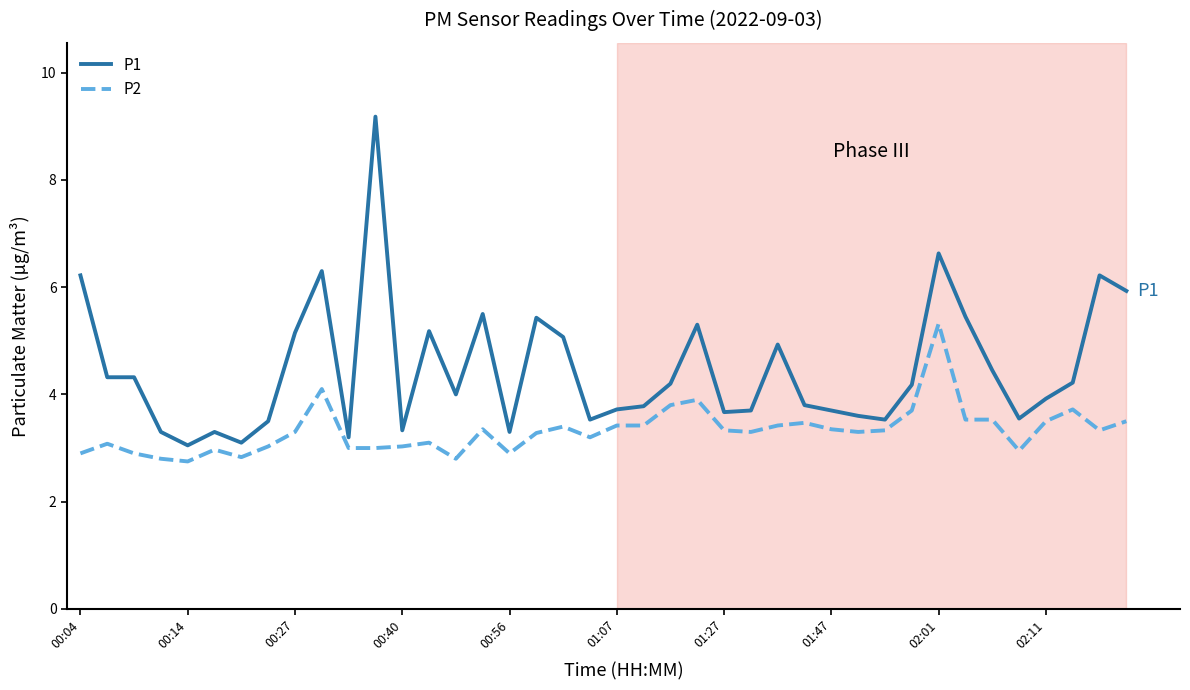

True or false: P1 and P2 intersect in this chart.

False